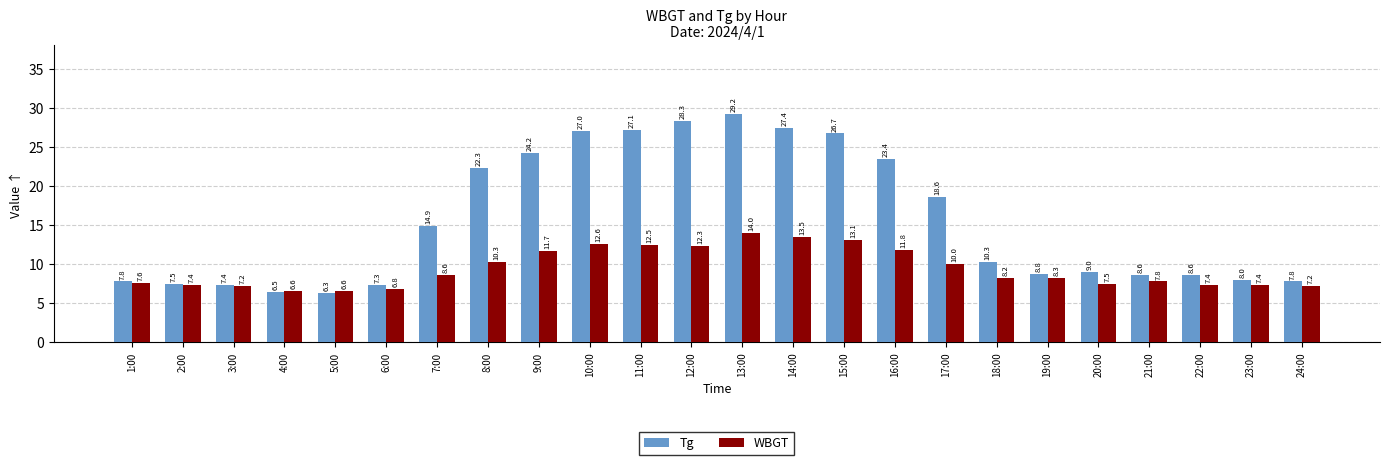

What is the difference between the highest and lowest values at 1:00?

0.2